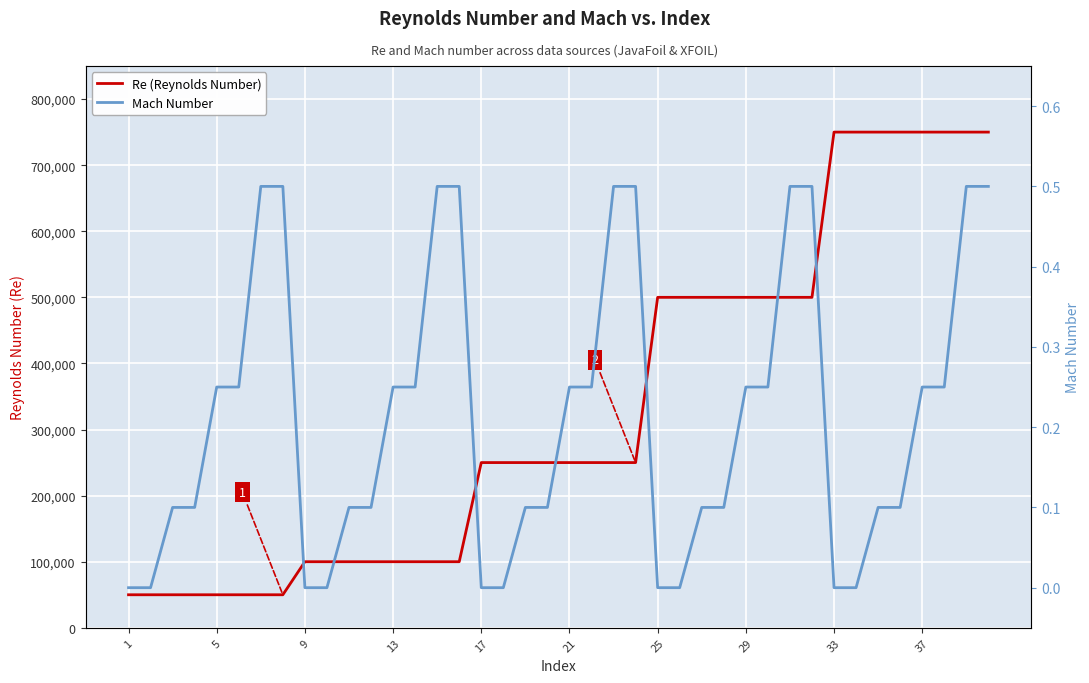

Which series has the largest range (max minus min)?

Re (Reynolds Number)